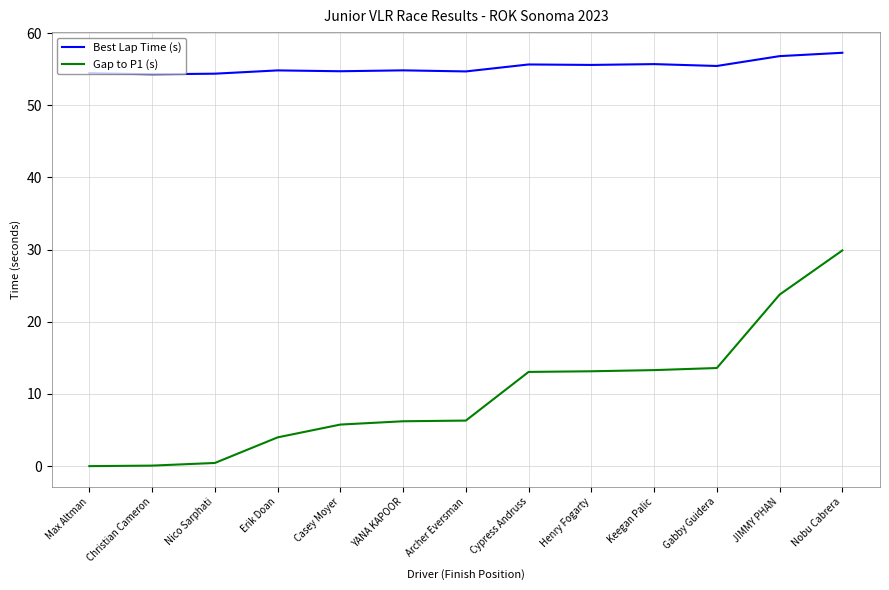

What is the sum of all Gap to P1 (s) values?

129.5